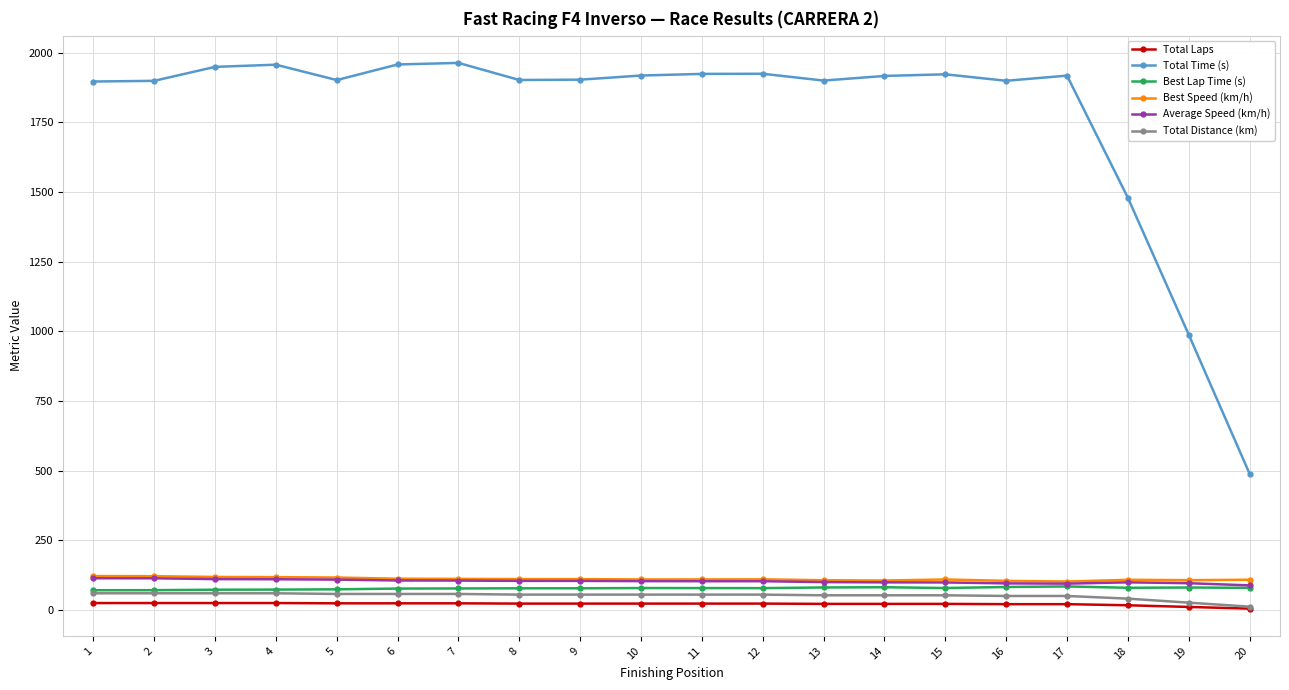

True or false: Best Lap Time (s) and Total Time (s) intersect in this chart.

False